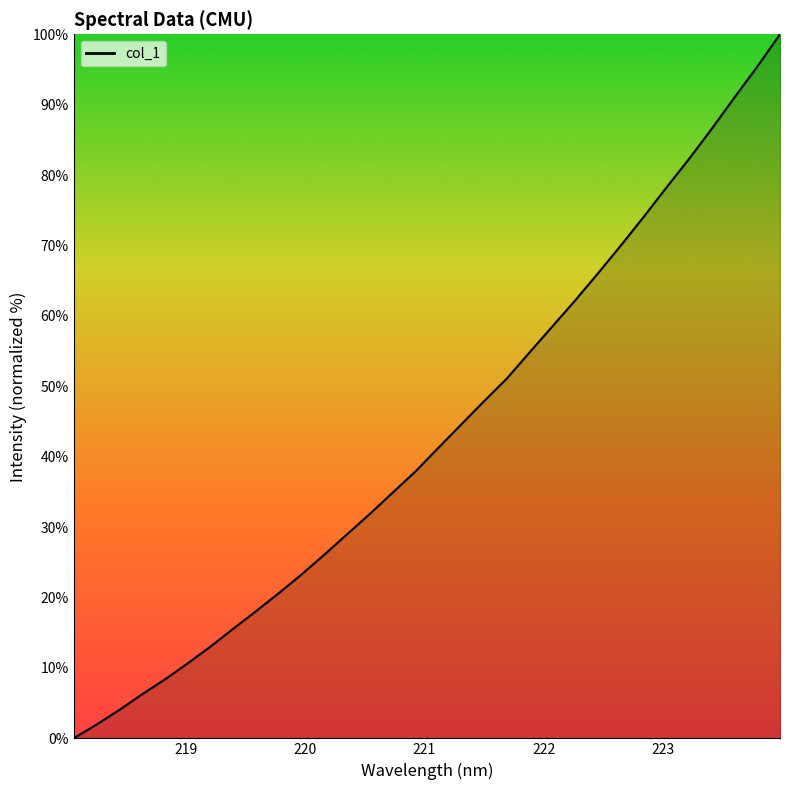

What is the difference between the maximum and minimum values?

100.0